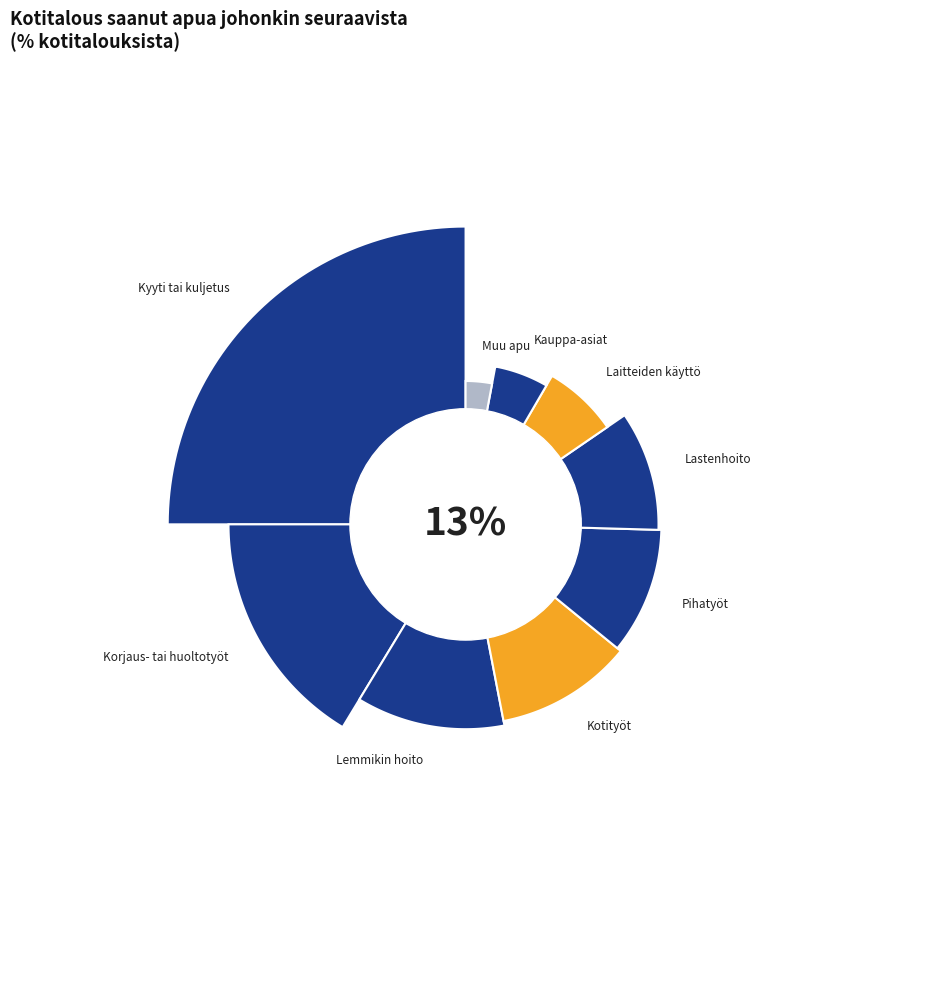

What percentage do Lemmikin hoito and Kyyti tai kuljetus together represent?

36.7%